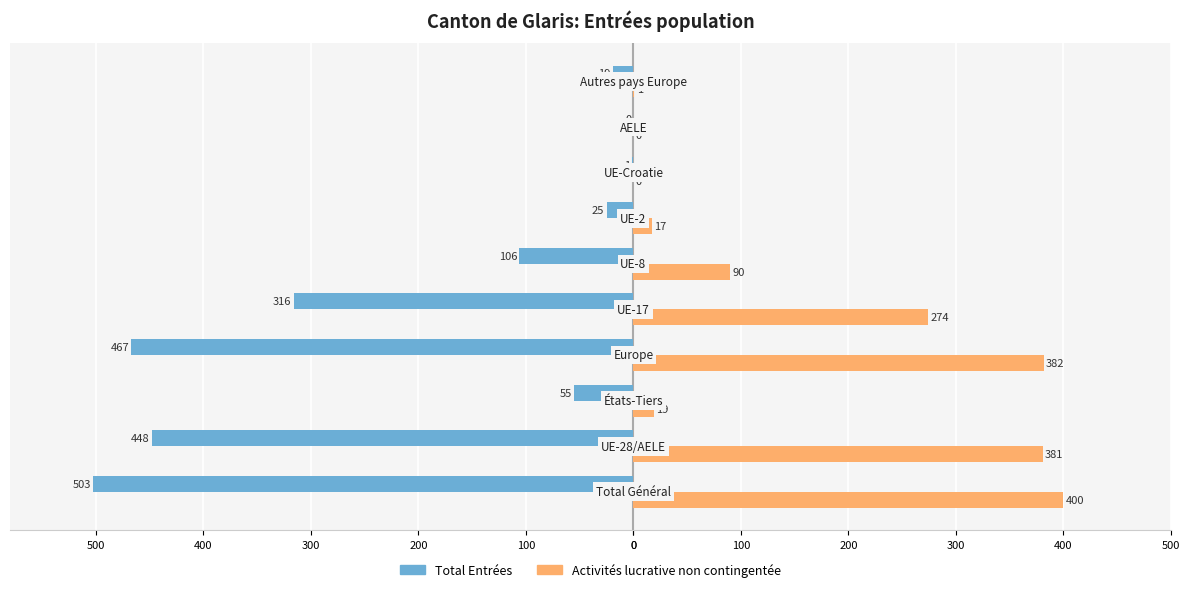

What is the minimum value shown in the chart?

-503